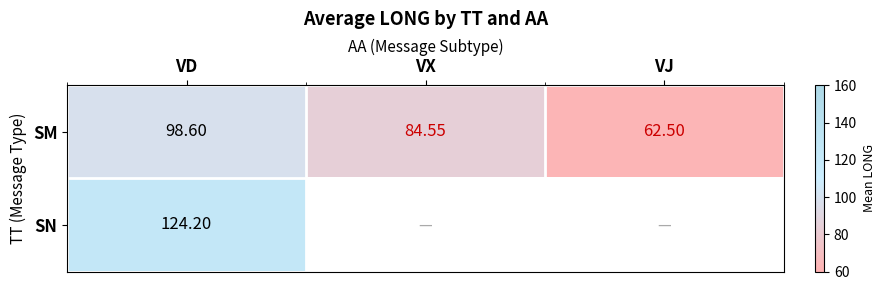

How many categories are shown in the chart?

3